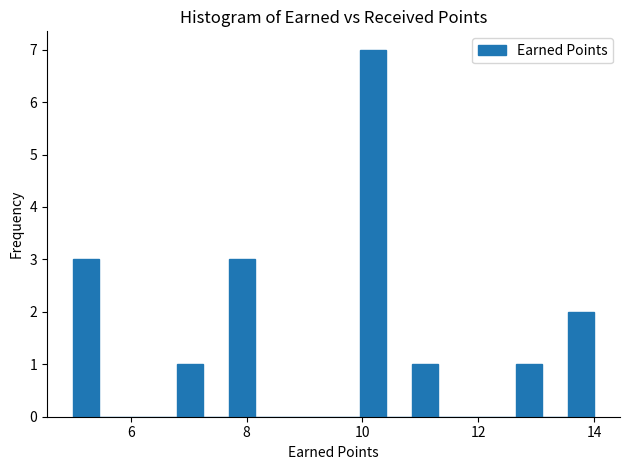

Read against the x-axis, roughly where is the centre of the tallest bar?

10.2